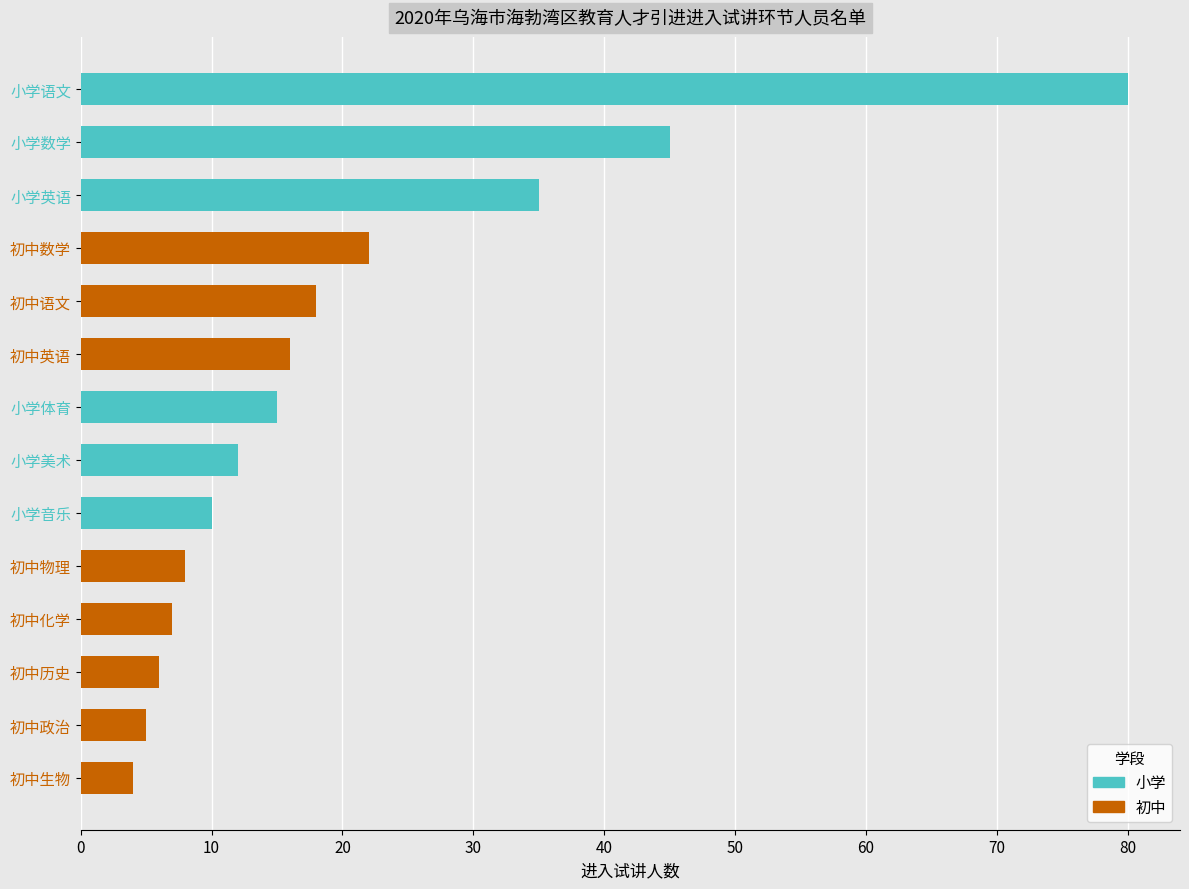

Rank the categories by value from lowest to highest.

初中生物, 初中政治, 初中历史, 初中化学, 初中物理, 小学音乐, 小学美术, 小学体育, 初中英语, 初中语文, 初中数学, 小学英语, 小学数学, 小学语文